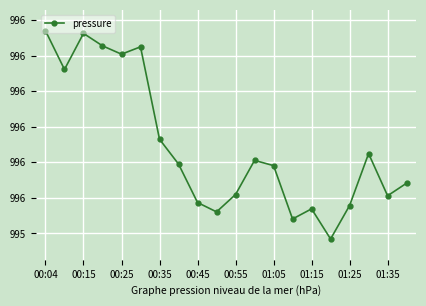

Reading left to right, transcribe all the data shown in this chart.

996.0	995.9	996.0	995.9	995.9	995.9	995.7	995.6	995.5	995.5	995.5	995.6	995.6	995.4	995.5	995.4	995.5	995.6	995.5	995.5